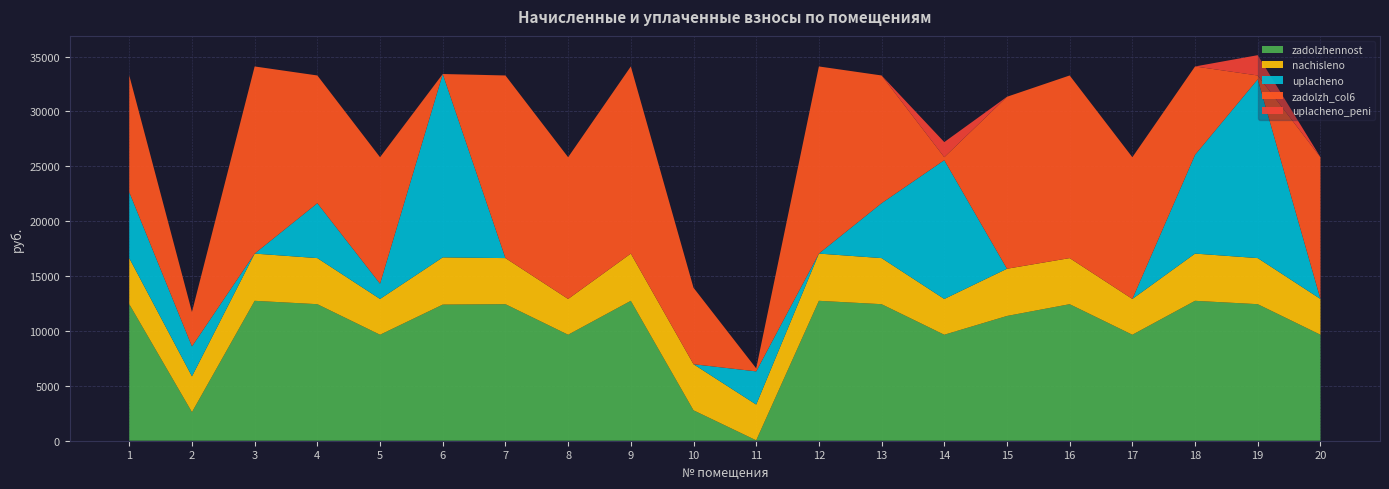

Reading left to right, list all the values displayed in this chart.

zadolzhennost: 12441.6	2605.9	12748.8	12441.6	9657.6	12403.8	12441.6	9657.6	12748.8	2771.0	35.9	12748.8	12441.6	9657.6	11367.7	12441.6	9657.6	12748.8	12441.6	9657.6
nachisleno: 4199.0	3259.4	4302.7	4199.0	3259.4	4302.7	4199.0	3259.4	4302.7	4199.0	3259.4	4302.7	4199.0	3259.4	4302.7	4199.0	3259.4	4302.7	4199.0	3259.4
uplacheno: 6000.0	2727.0	0.0	5000.0	1391.0	16706.5	0.0	0.0	0.0	0.0	3024.0	0.0	5000.0	12646.0	0.0	0.0	0.0	9000.0	16290.9	0.0
zadolzh_col6: 10640.6	3138.3	17051.5	11640.6	11526.0	0.0	16640.6	12917.0	17051.5	6970.0	271.3	17051.5	11640.6	271.1	15670.4	16640.6	12917.0	8051.5	349.7	12917.0
uplacheno_peni: 0.0	0.0	0.0	0.0	0.0	7.5	0.0	0.0	0.0	0.0	0.0	0.0	0.0	1377.0	0.0	0.0	0.0	0.0	1850.1	0.0